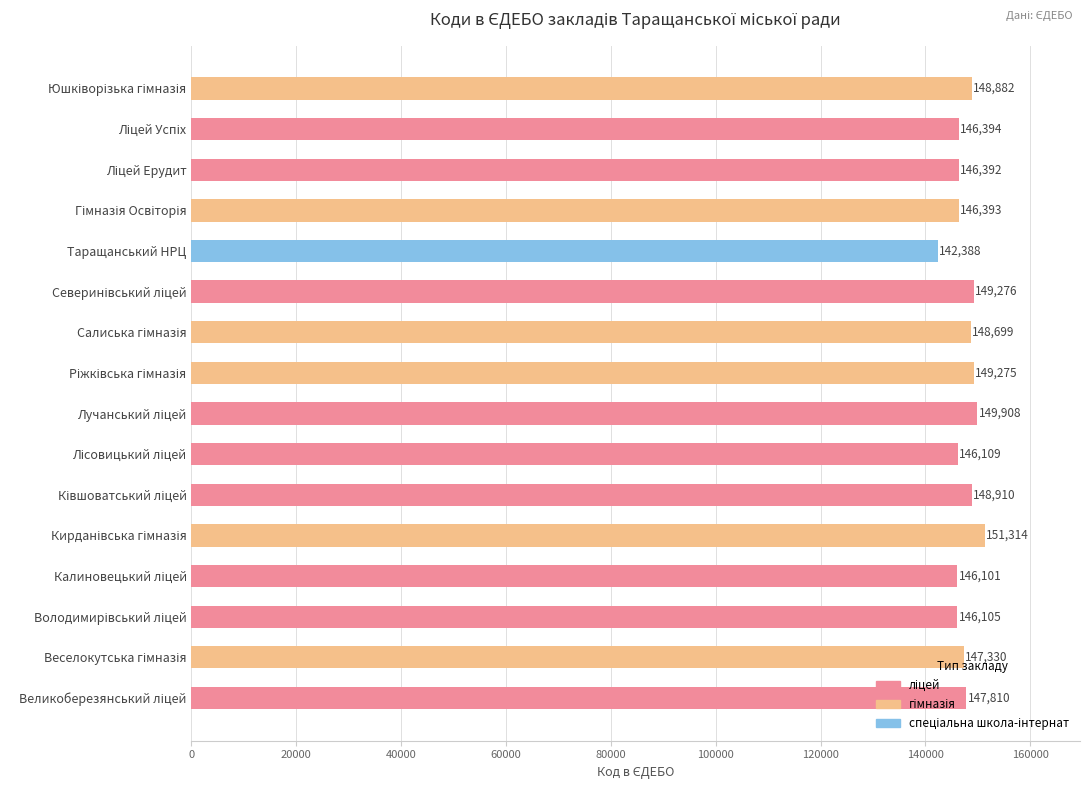

What is the greatest value displayed?

151314